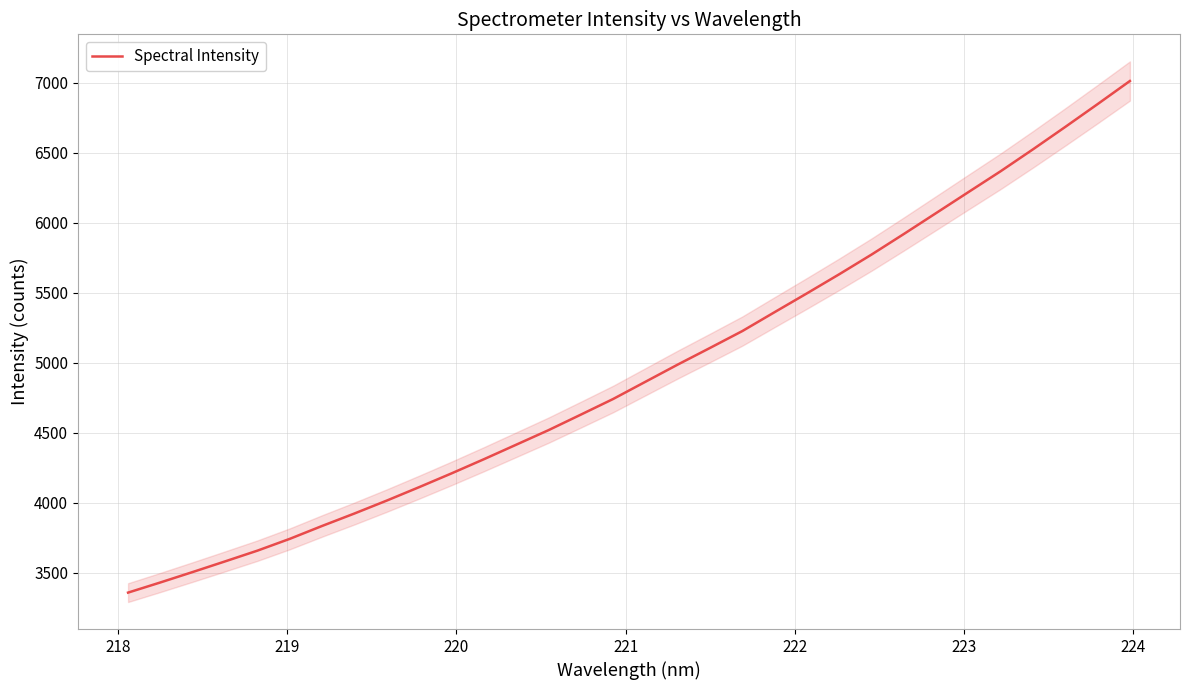

What is the minimum value shown in the chart?

3356.5